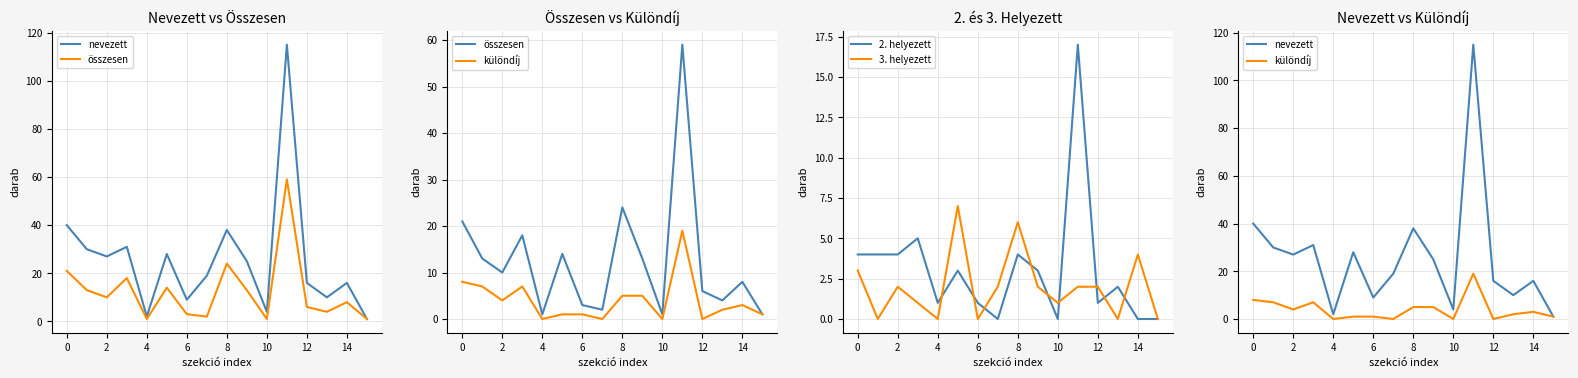

Is it true that 3. helyezett equals 1 at 10?

True